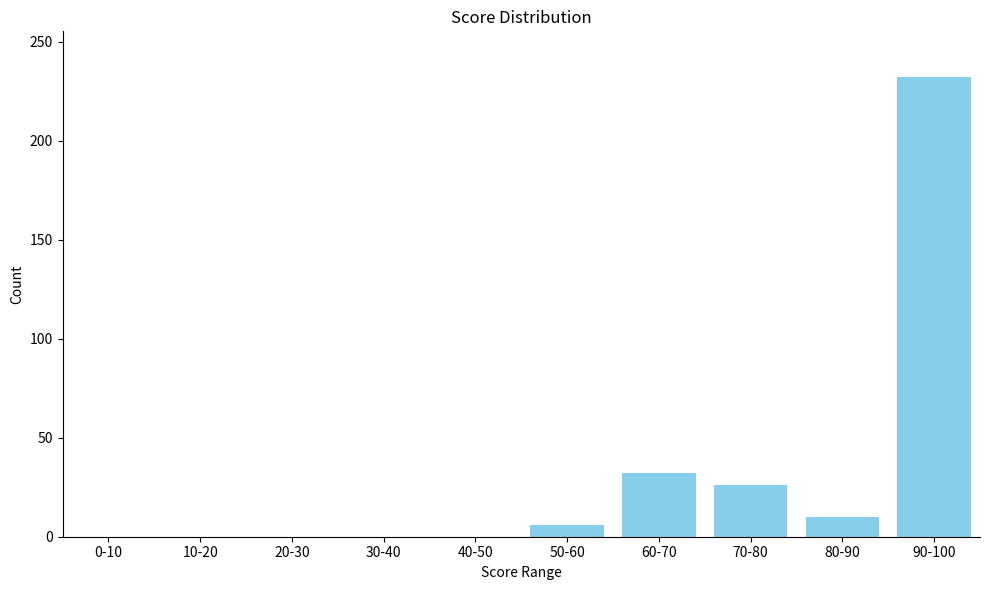

Reading left to right, list all the values displayed in this chart.

0-10=0	10-20=0	20-30=0	30-40=0	40-50=0	50-60=6	60-70=32	70-80=26	80-90=10	90-100=232